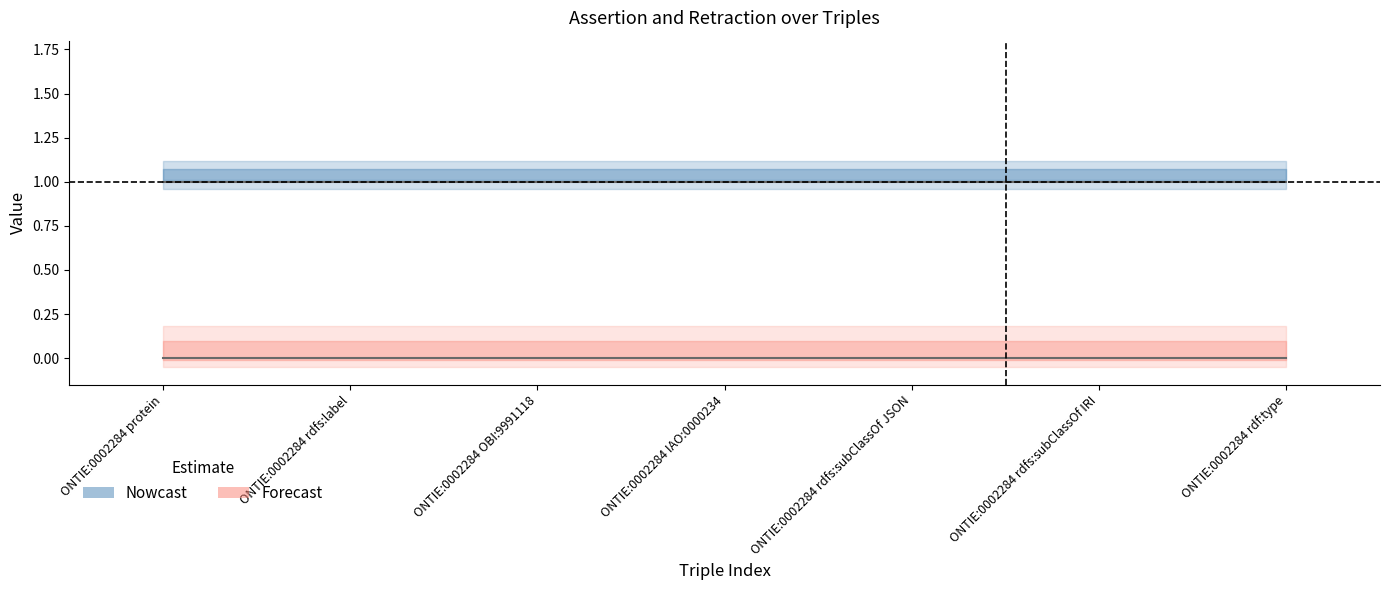

True or false: assertion has more than 1 interior local peaks.

False